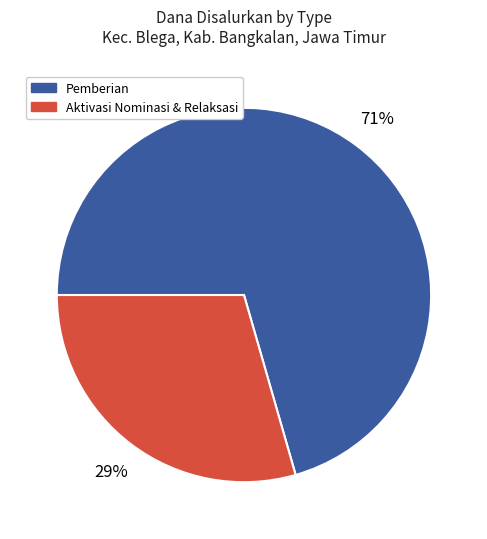

Count the number of slices in the pie.

2